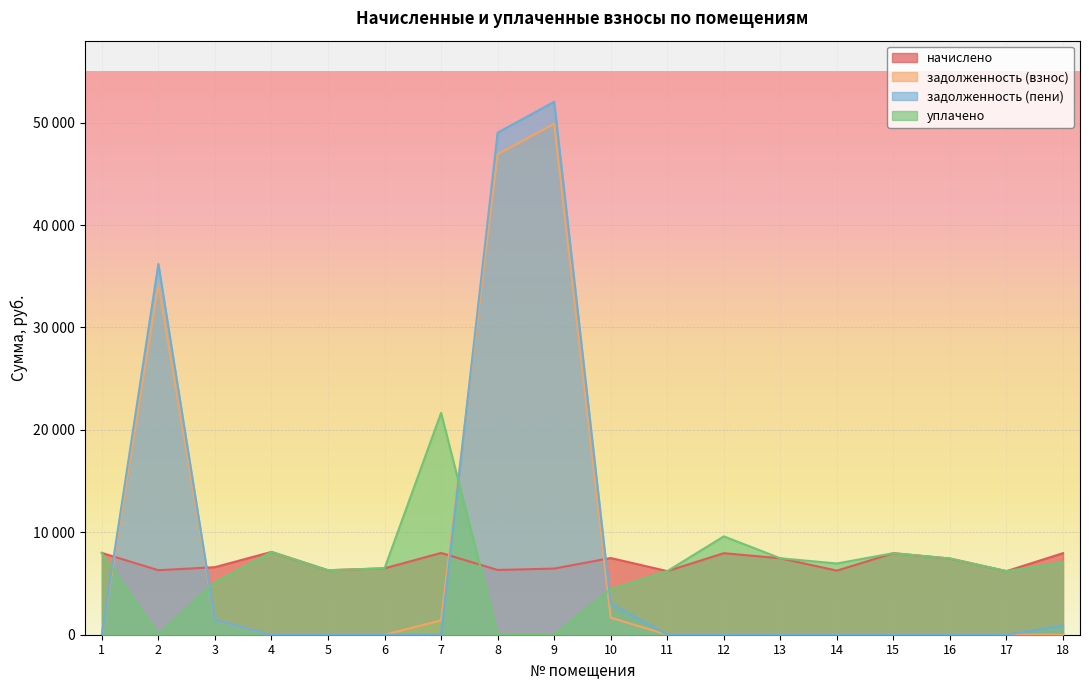

Which series has the largest range (max minus min)?

задолженность (пени)